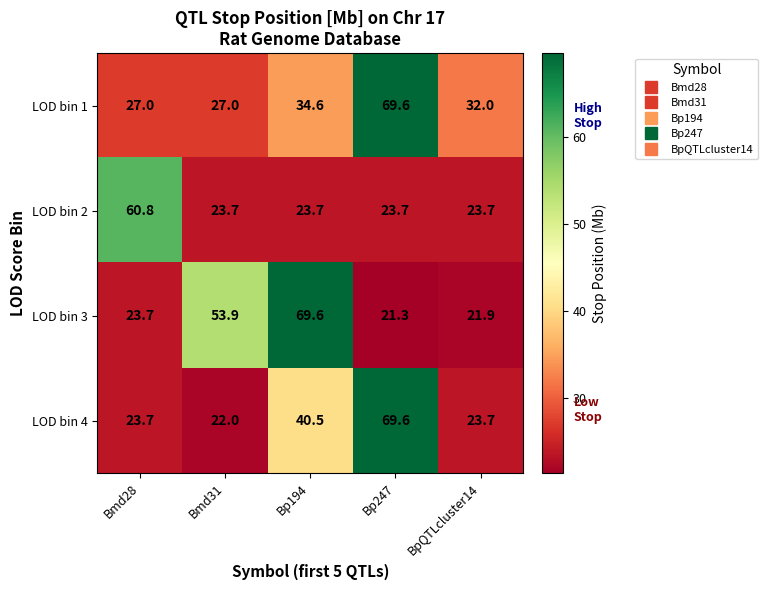

What is the difference between the LOD bin 2 values at Bmd28 and BpQTLcluster14?

37.1